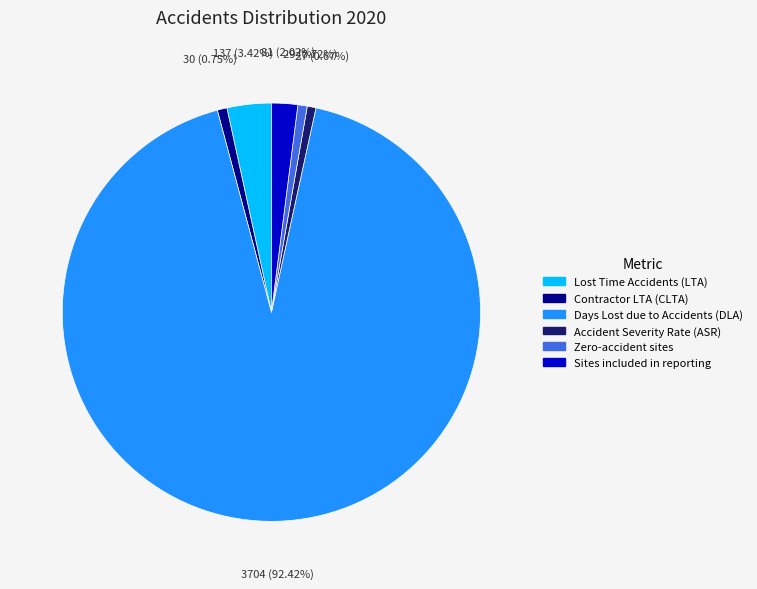

How many slices are in this pie chart?

6